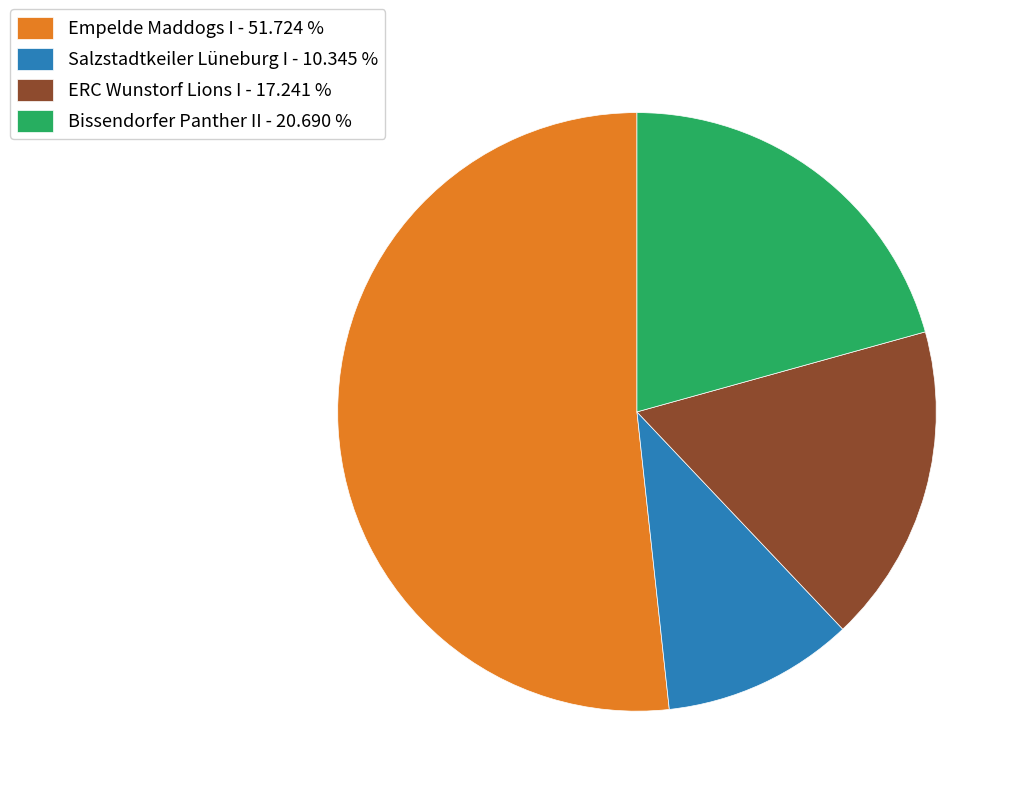

Do Empelde Maddogs I - 51.724 % and ERC Wunstorf Lions I - 17.241 % together represent more than half of the pie?

Yes